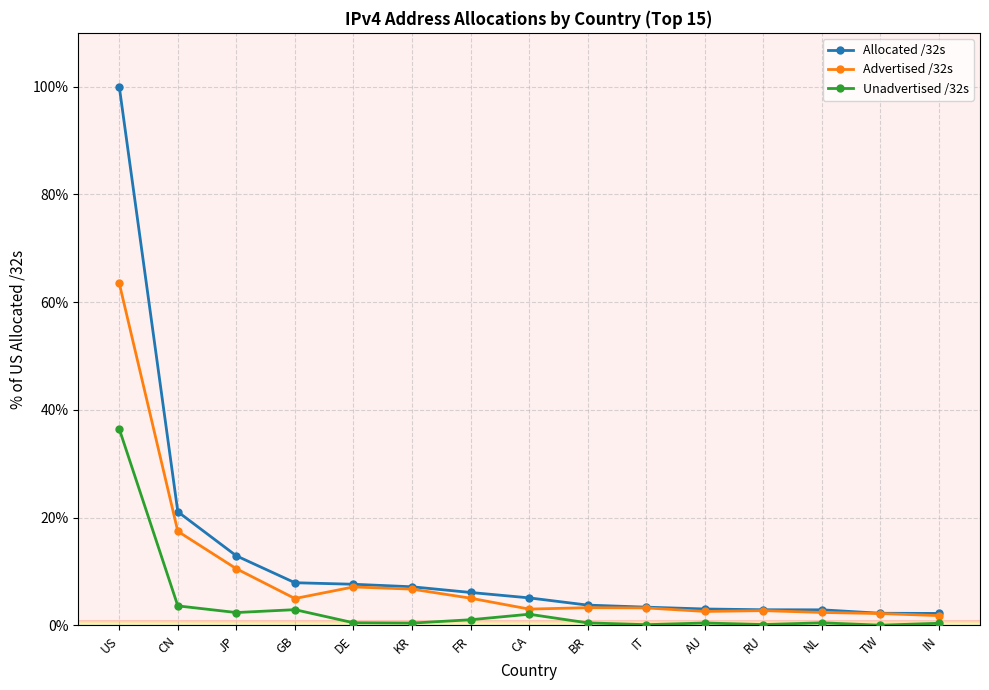

What is the total value across all series at DE?

15.3